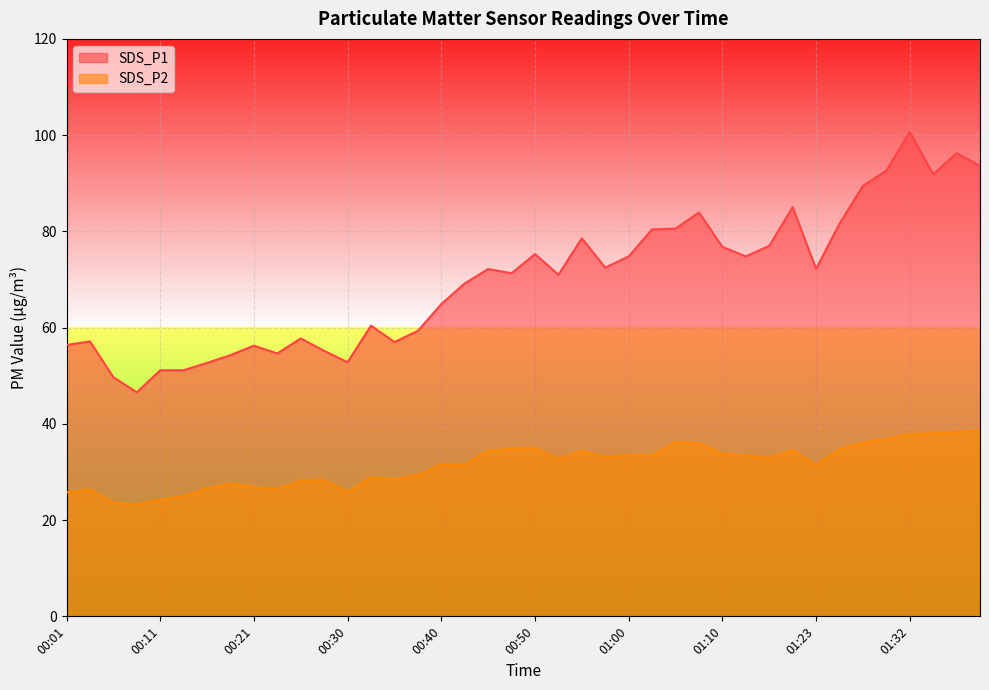

What value does the SDS_P1 series have at 00:06?

49.7